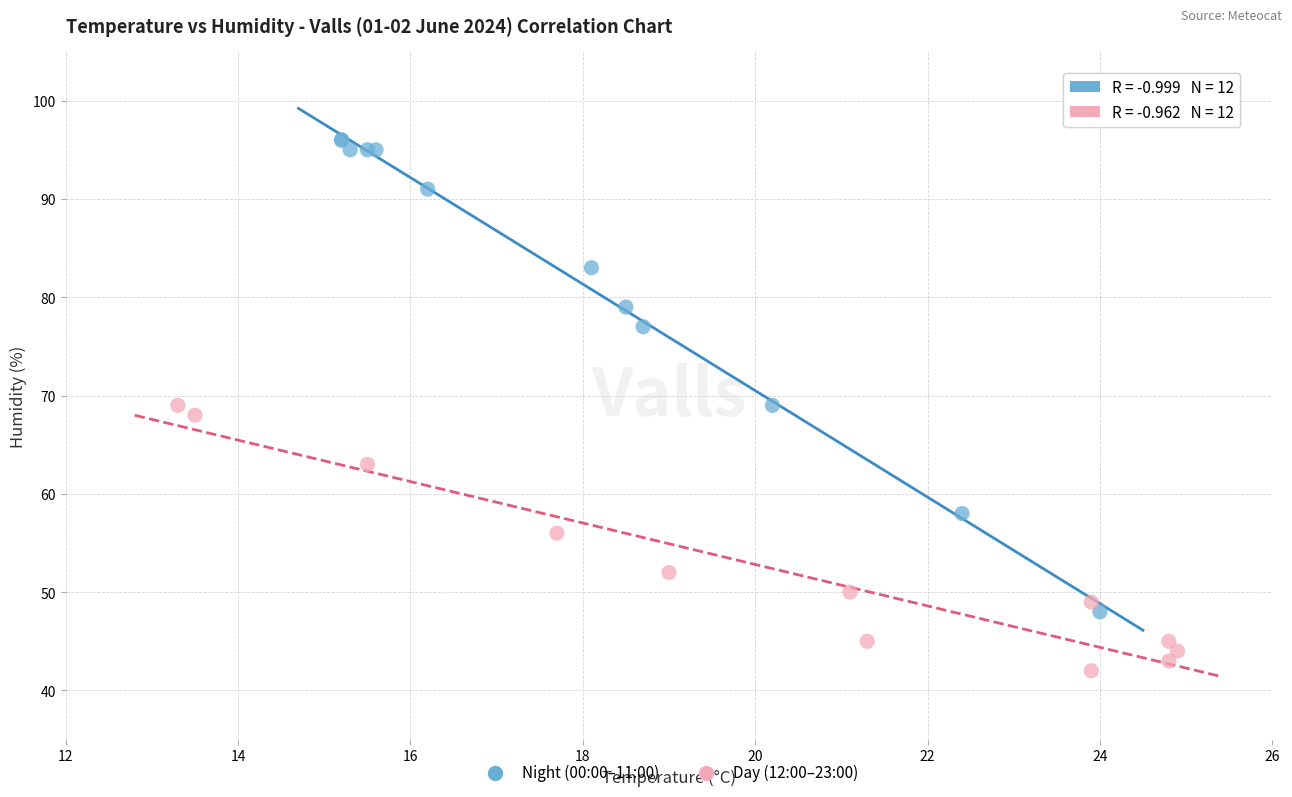

Which series reaches the maximum Y coordinate?

Night (00:00–11:00)